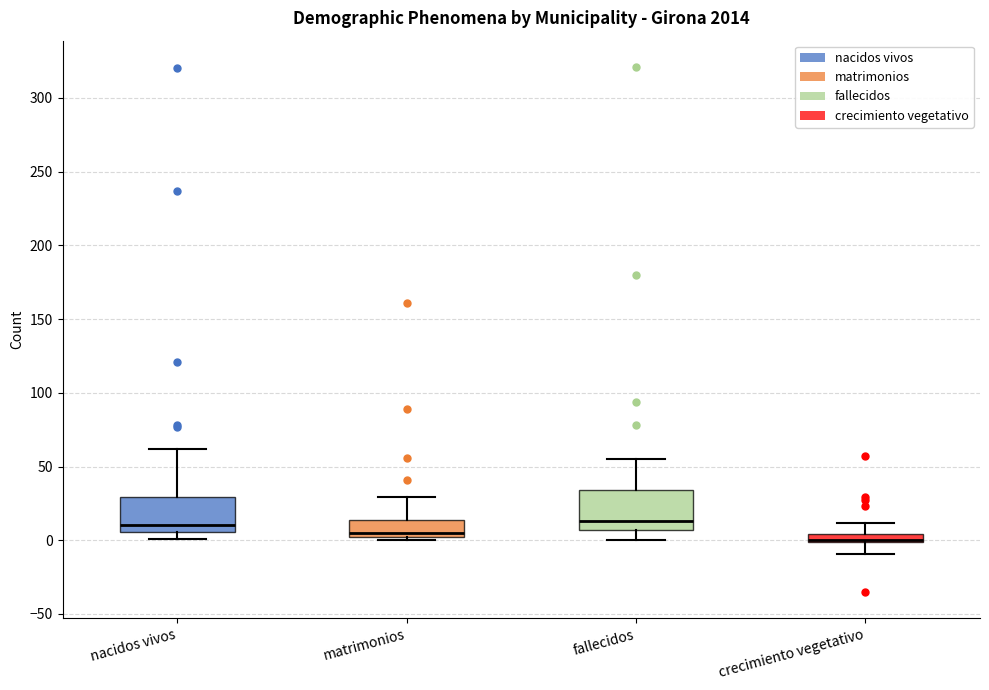

Where does the median line of the box for nacidos vivos sit on the y-axis? The values are not printed on the chart, so give them approximately, as read against the axis.

10